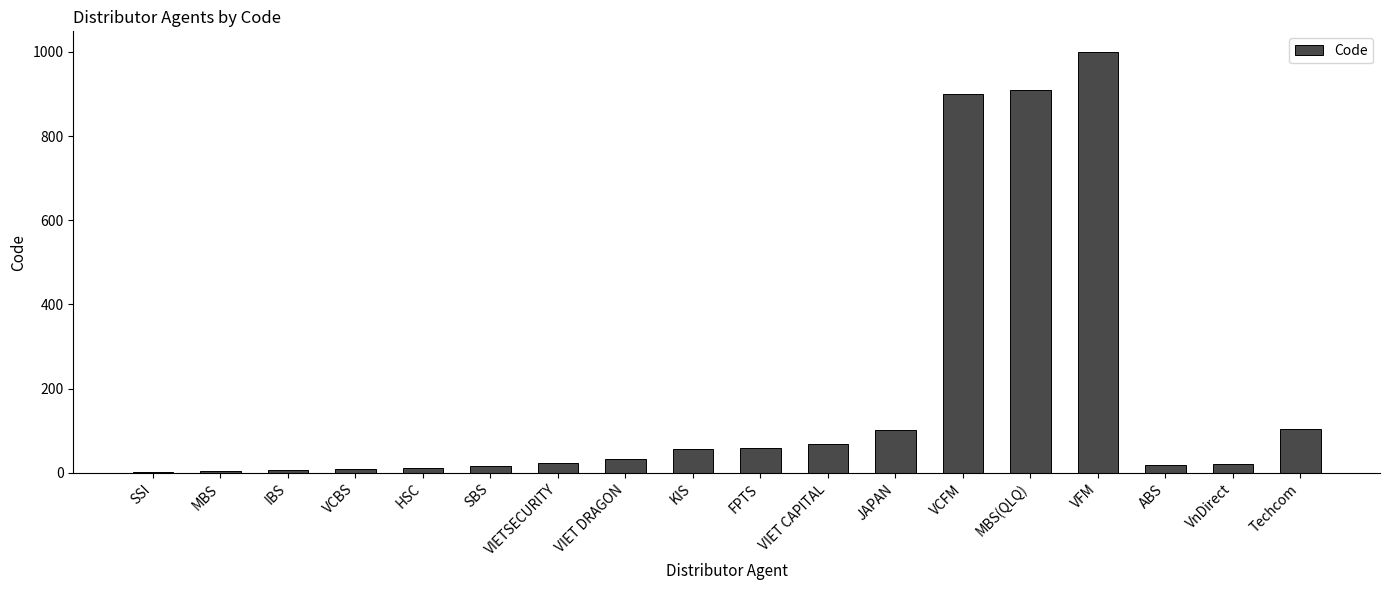

Between VIET CAPITAL and HSC, which is larger?

VIET CAPITAL